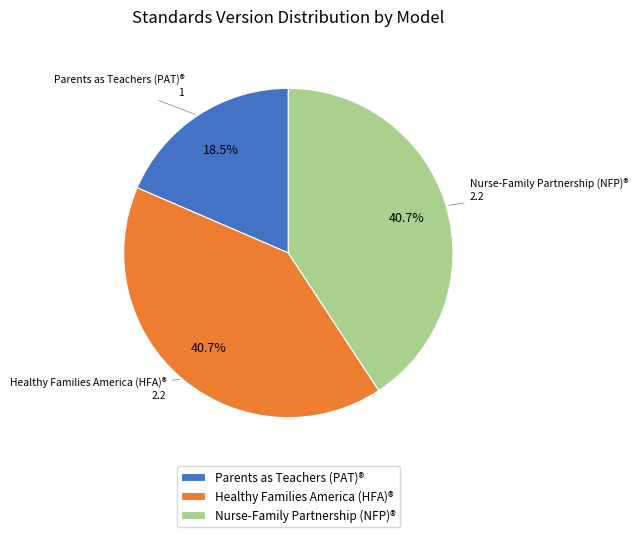

Does Parents as Teachers (PAT)® account for over 50% of the chart?

No